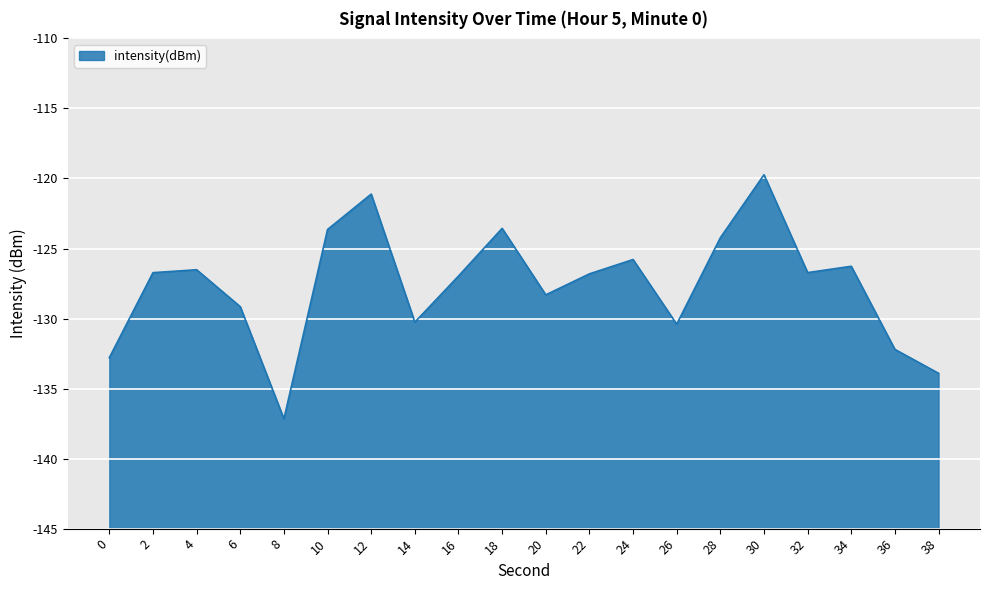

The value at 30 is -210.9. True or false?

False